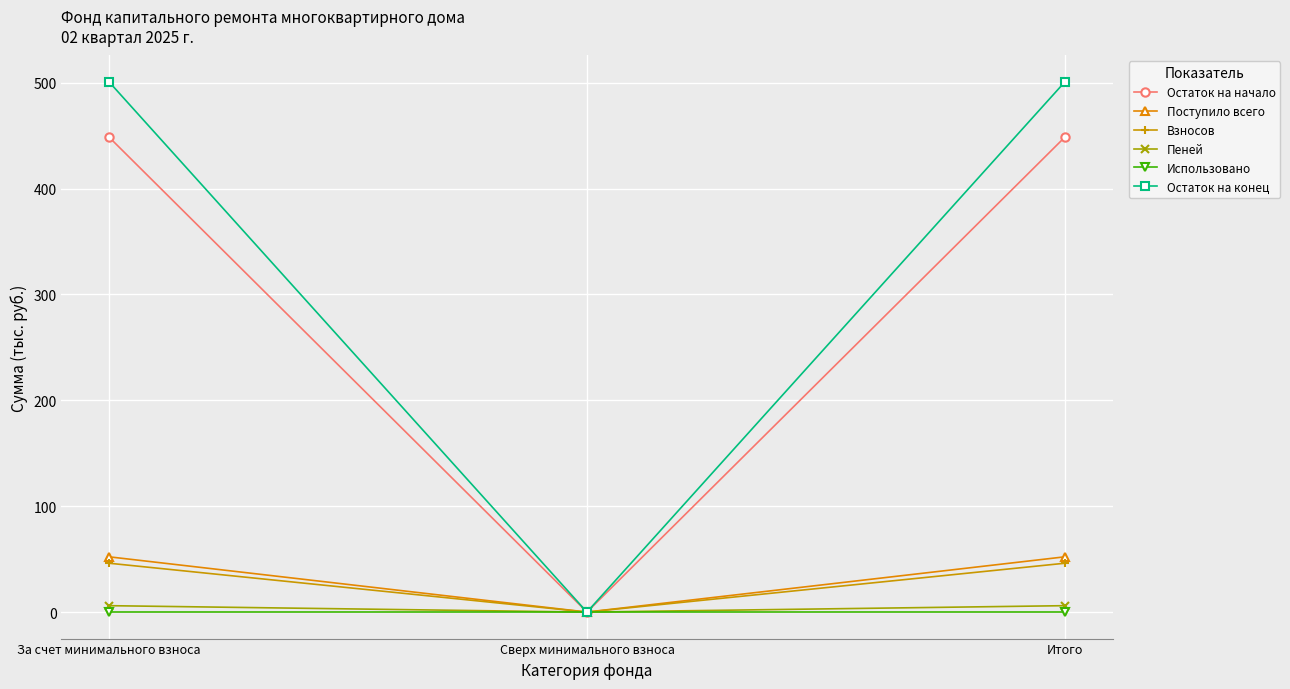

The Остаток на начало series shows 0.0 at Сверх минимального взноса. True or false?

True